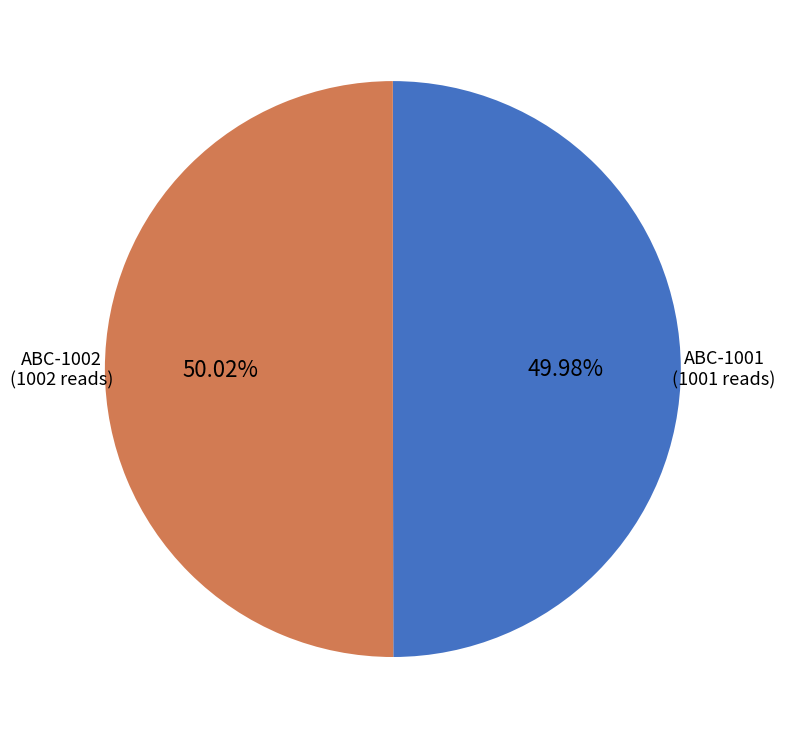

Approximately how many times larger is the value at ABC-1001 compared to ABC-1002?

1.0